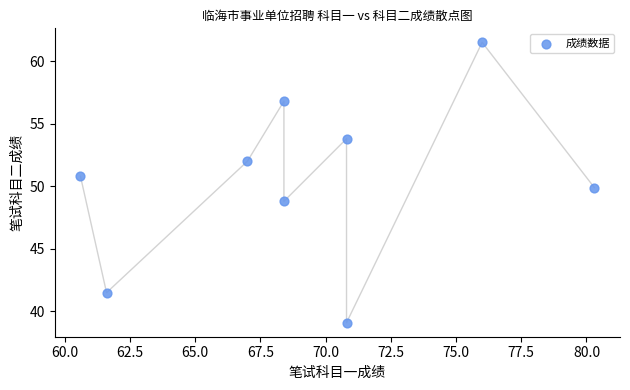

What is the average Y value?

50.5